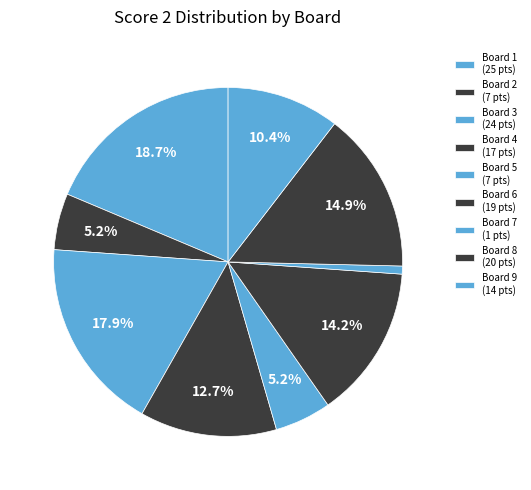

Rank the categories by value from lowest to highest.

7, 2, 5, 9, 4, 6, 8, 3, 1